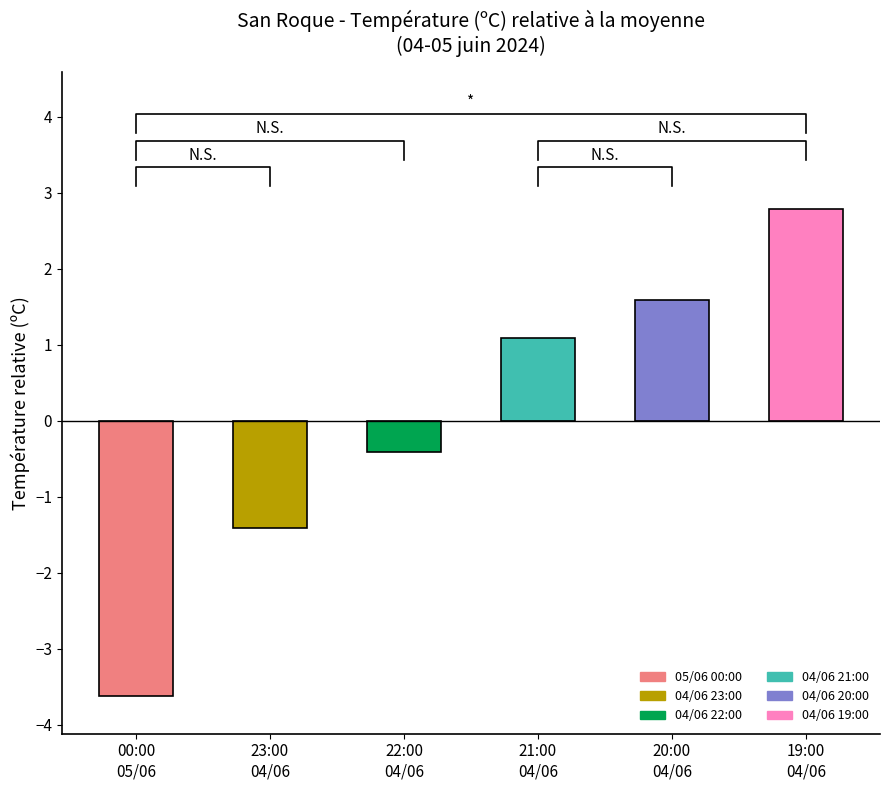

The value at 22:00
04/06 is -0.4. True or false?

True